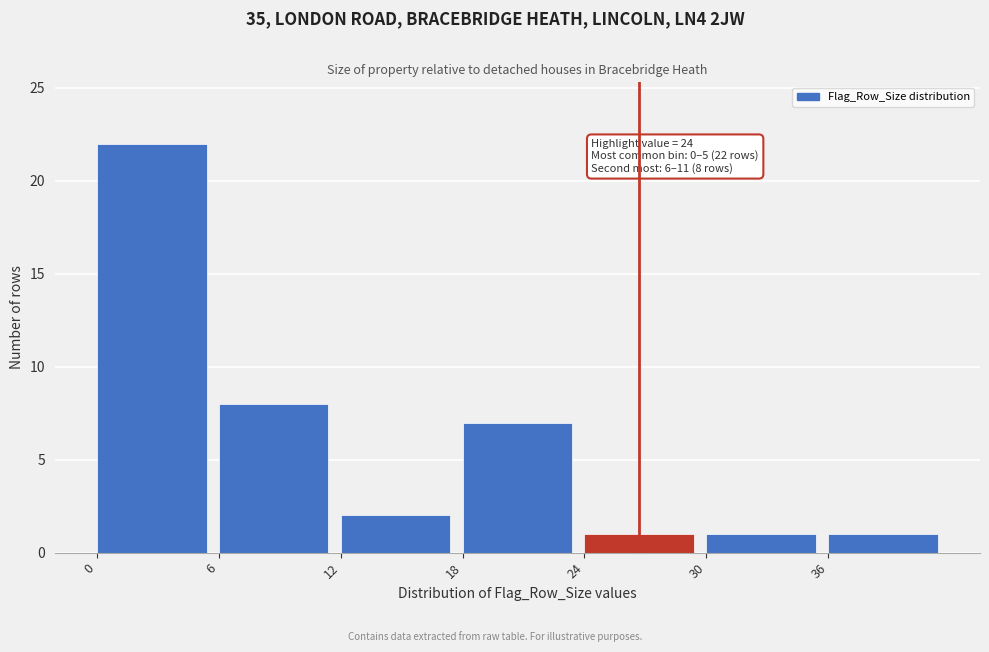

Over which range of the x-axis is the bar tallest?

0 to 6